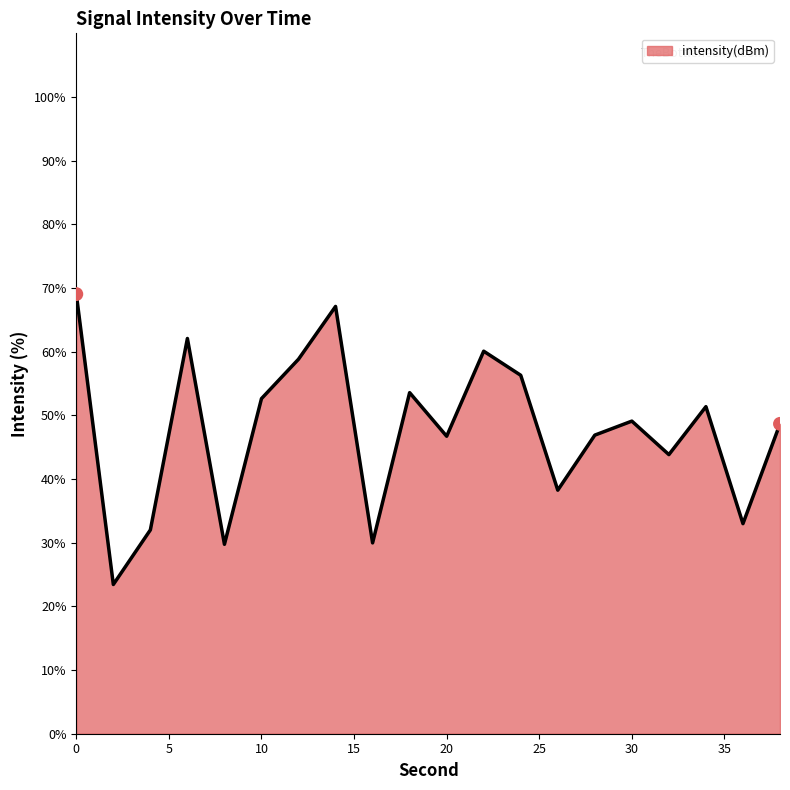

What is the minimum value shown in the chart?

23.4